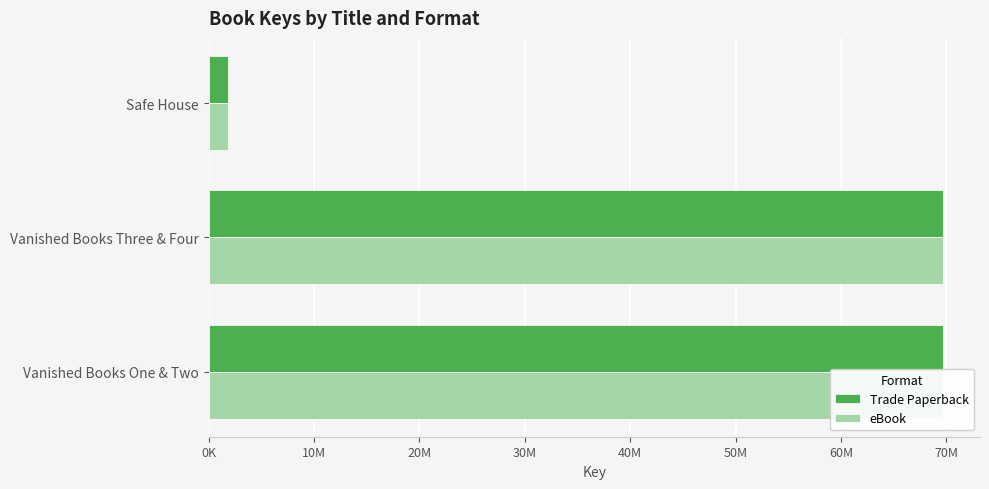

How many values in the eBook series exceed 69694876?

1